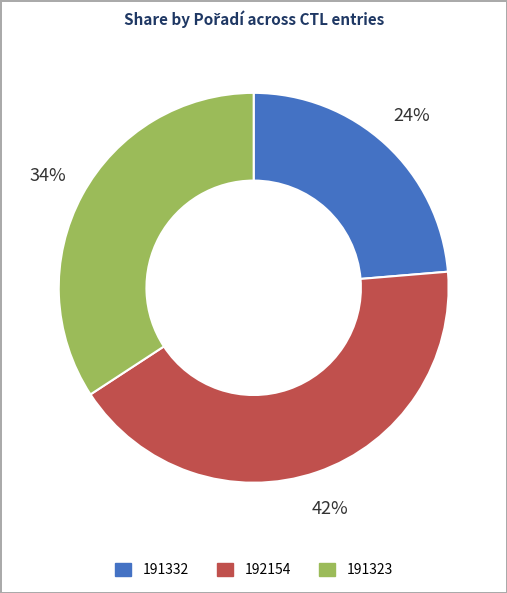

To the nearest percent, what portion does 192154 represent?

42%